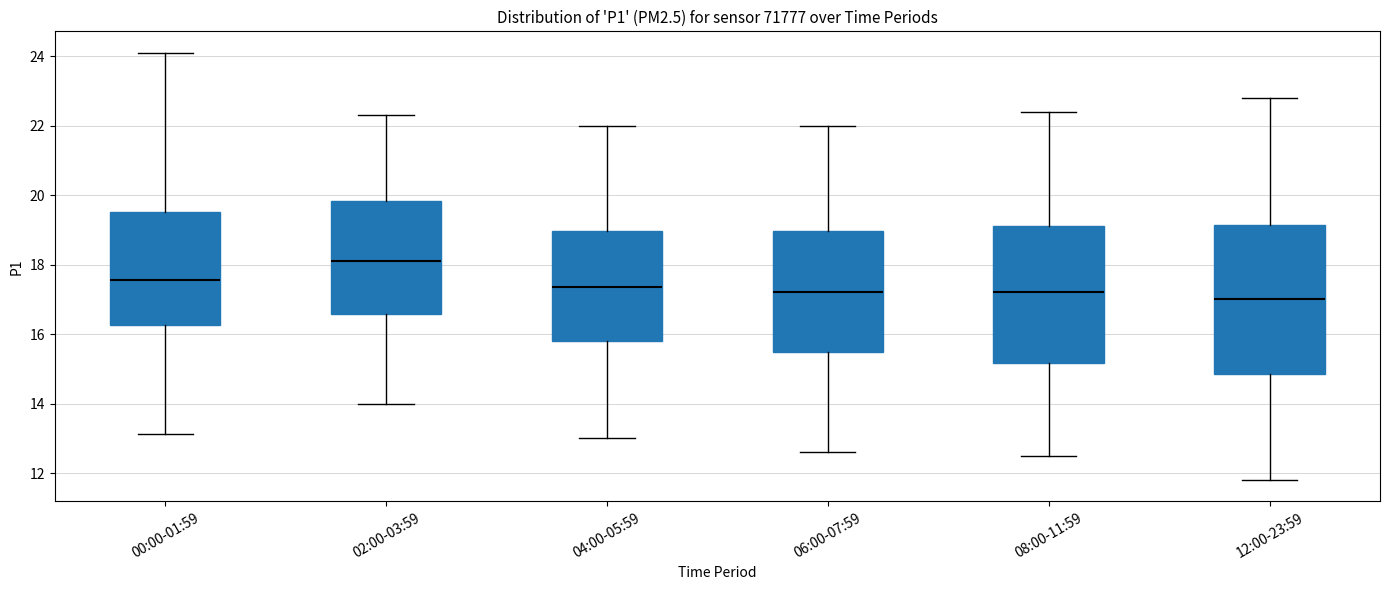

Reading left to right, transcribe this box plot: for each box, give where its median line is, the range the box spans, and where its two whiskers end, as read against the y-axis. The values are not printed on the chart, so give them approximately, as read against the axis.

00:00-01:59: median 17.6, box 16.2 to 19.6, whiskers 13.2 to 24.2
02:00-03:59: median 18.2, box 16.6 to 19.8, whiskers 14.0 to 22.4
04:00-05:59: median 17.4, box 15.8 to 19.0, whiskers 13.0 to 22.0
06:00-07:59: median 17.2, box 15.4 to 19.0, whiskers 12.6 to 22.0
08:00-11:59: median 17.2, box 15.2 to 19.2, whiskers 12.6 to 22.4
12:00-23:59: median 17.0, box 14.8 to 19.2, whiskers 11.8 to 22.8